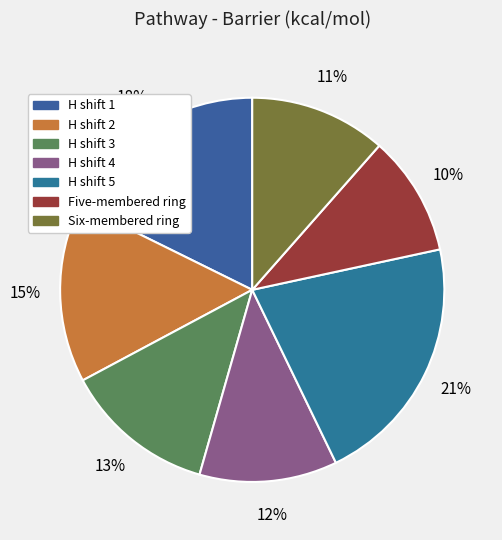

Count the number of slices in the pie.

7